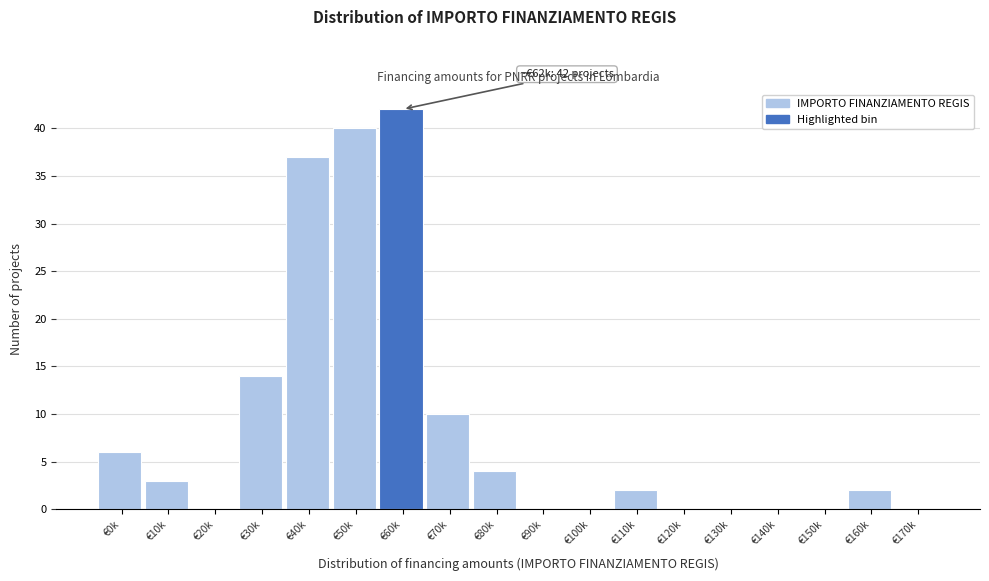

Reading left to right, transcribe all the data shown in this chart.

€0k=6	€10k=3	€20k=0	€30k=14	€40k=37	€50k=40	€60k=42	€70k=10	€80k=4	€90k=0	€100k=0	€110k=2	€120k=0	€130k=0	€140k=0	€150k=0	€160k=2	€170k=0